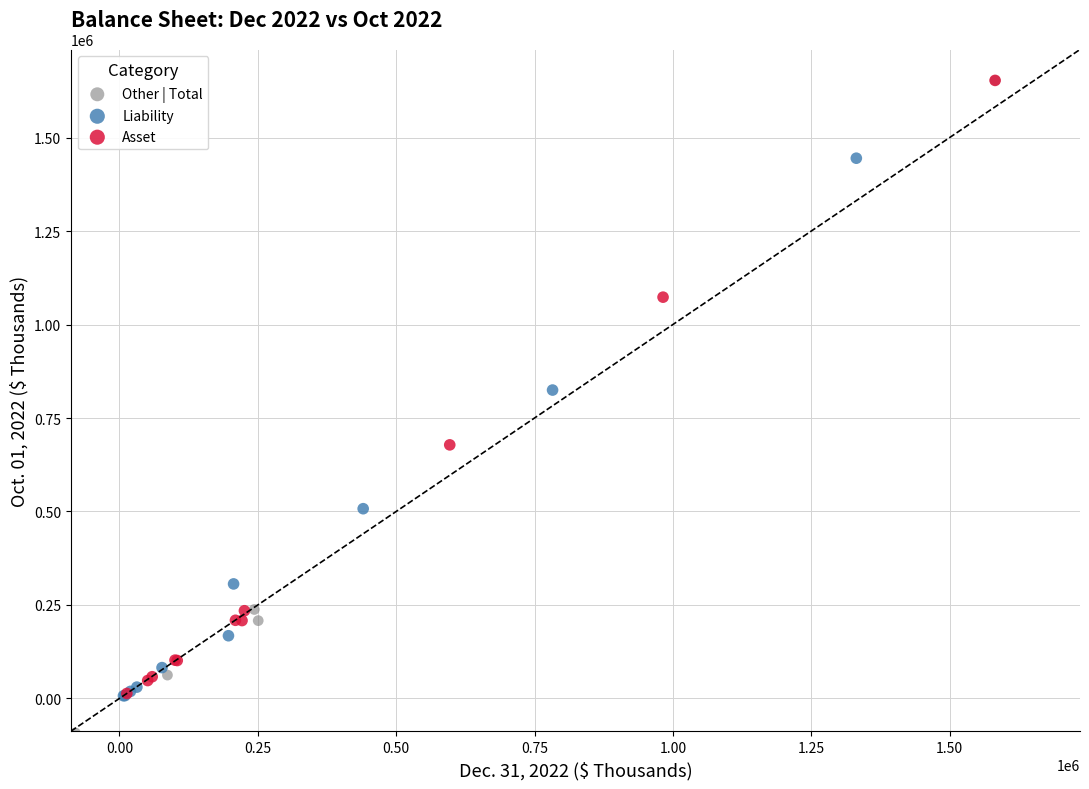

Which series contains the lowest Y value?

Other | Total